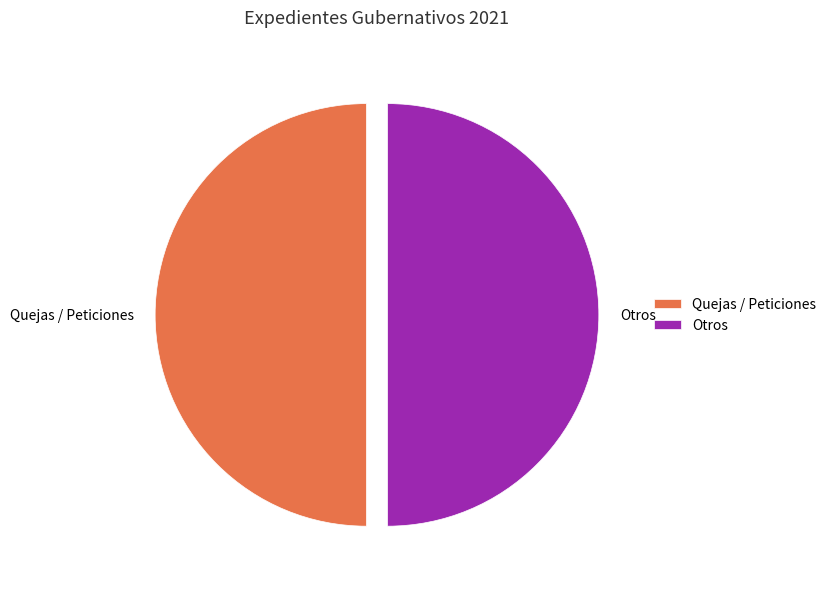

Approximately how many times larger is the value at Quejas / Peticiones compared to Otros?

1.0